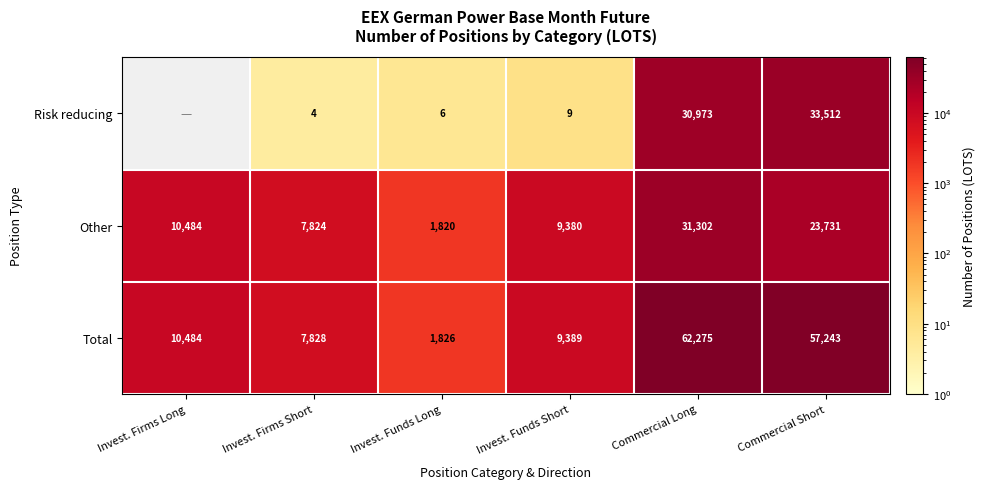

What is the greatest value displayed?

62275.1